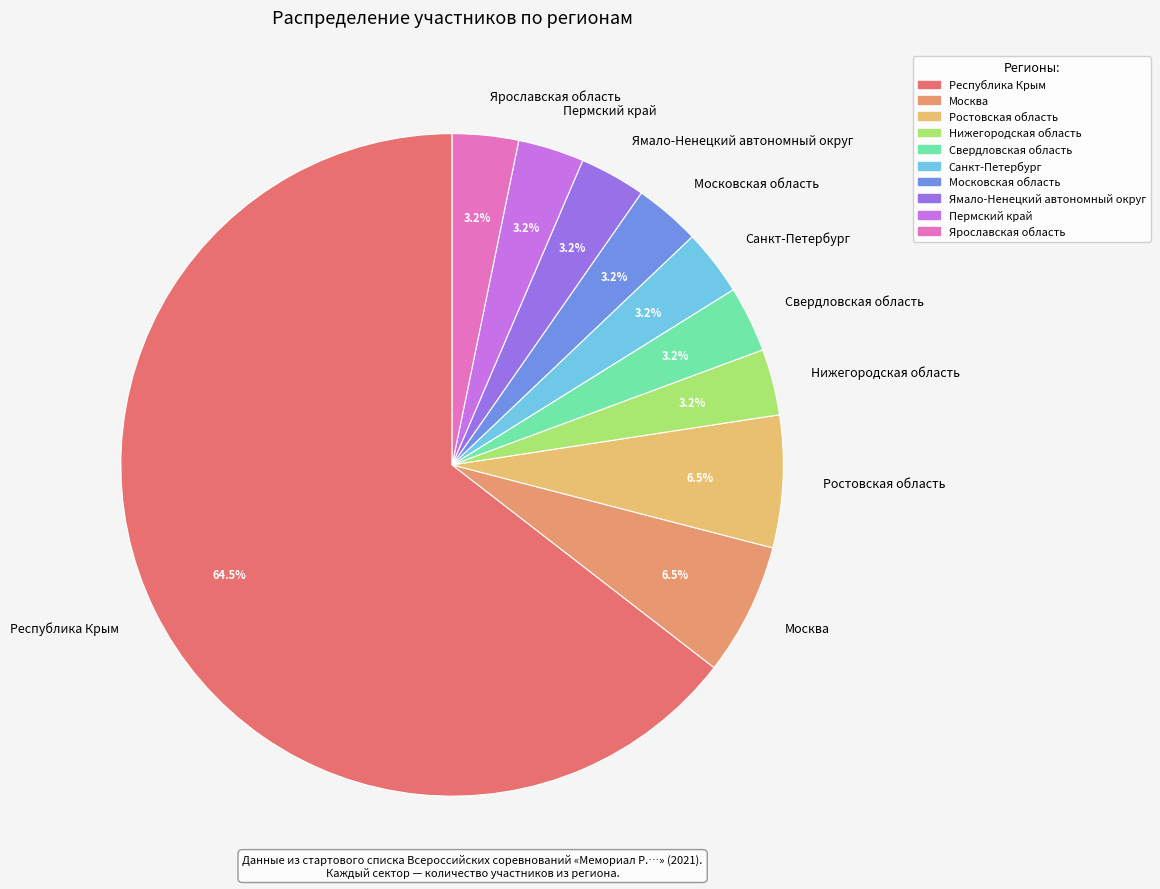

Which slice is the largest?

Республика Крым